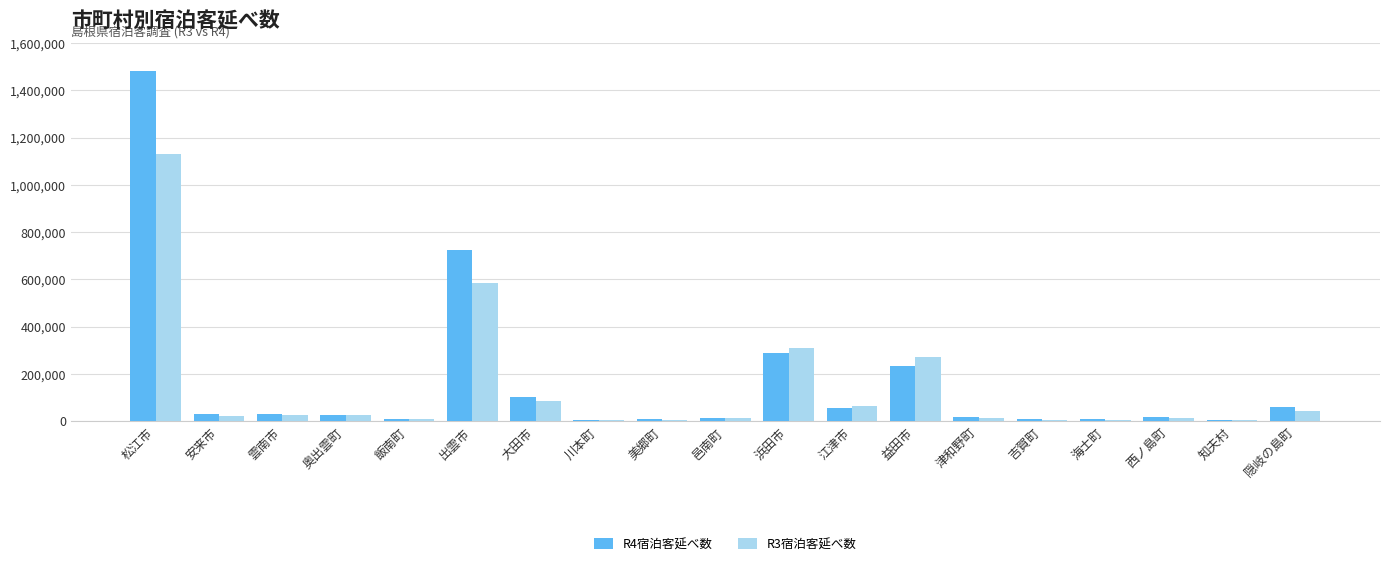

Where does the R3宿泊客延べ数 series first go above 22758?

松江市